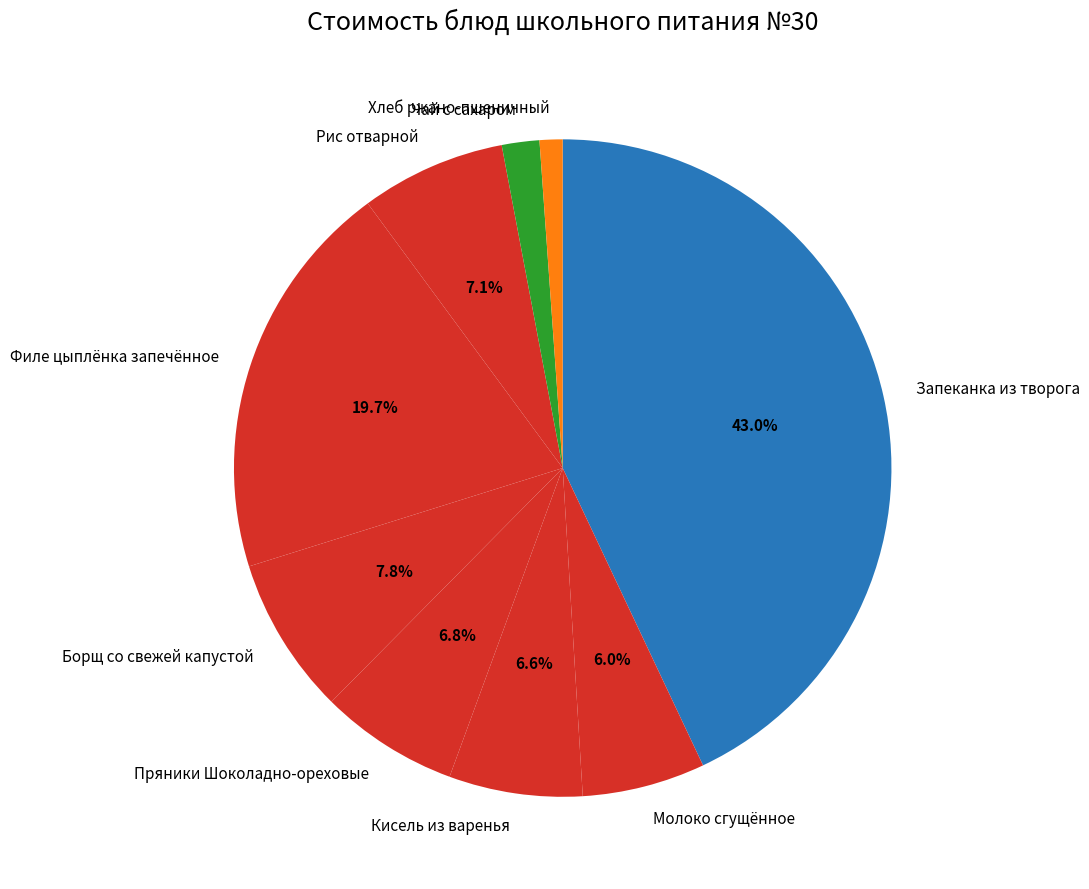

To the nearest percent, what is the combined percentage of Пряники Шоколадно-ореховые and Запеканка из творога?

50%